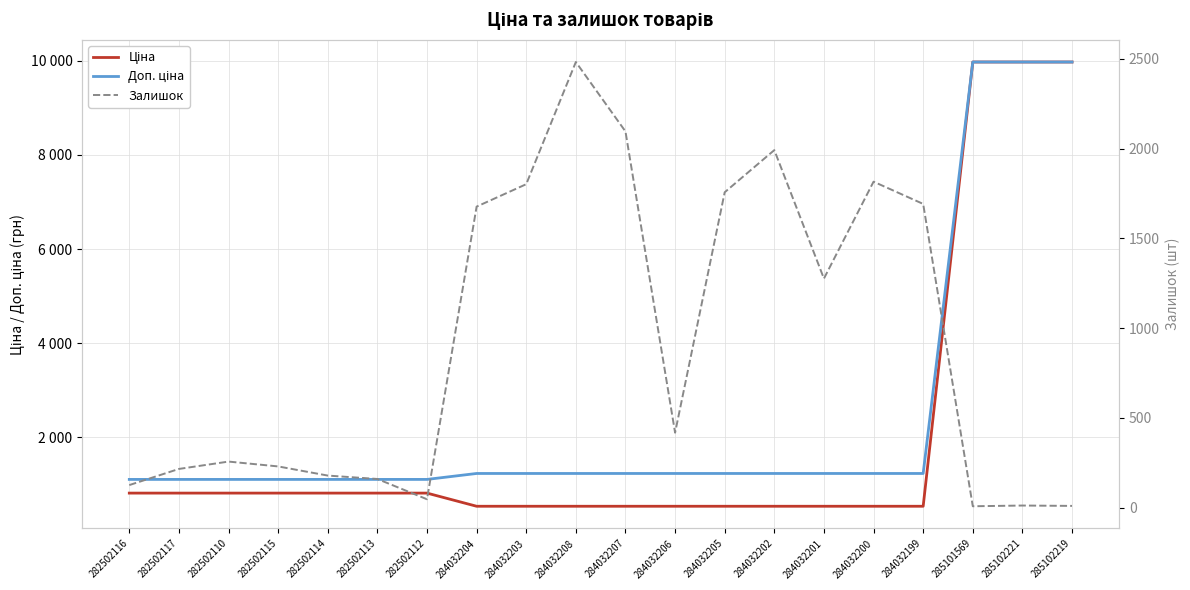

What is the maximum value shown in the chart?

9975.0